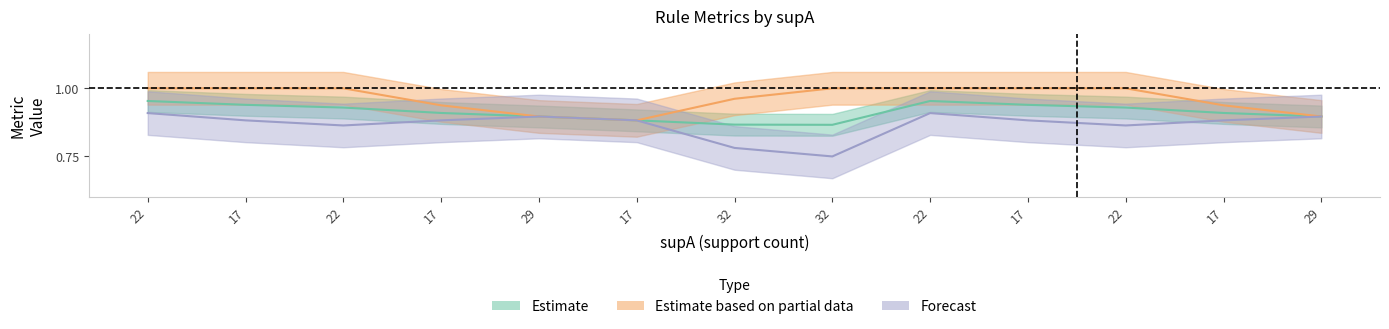

Between 29 and 17, which series saw the biggest shift?

condBA